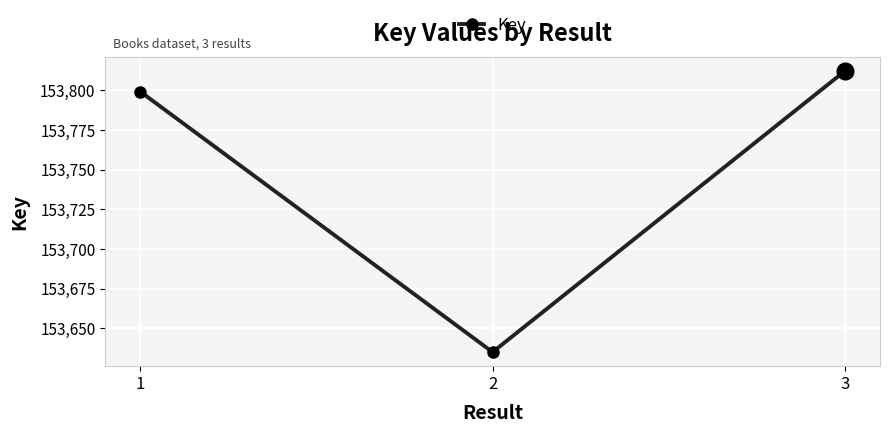

At which label is the value closest to 153723?

1